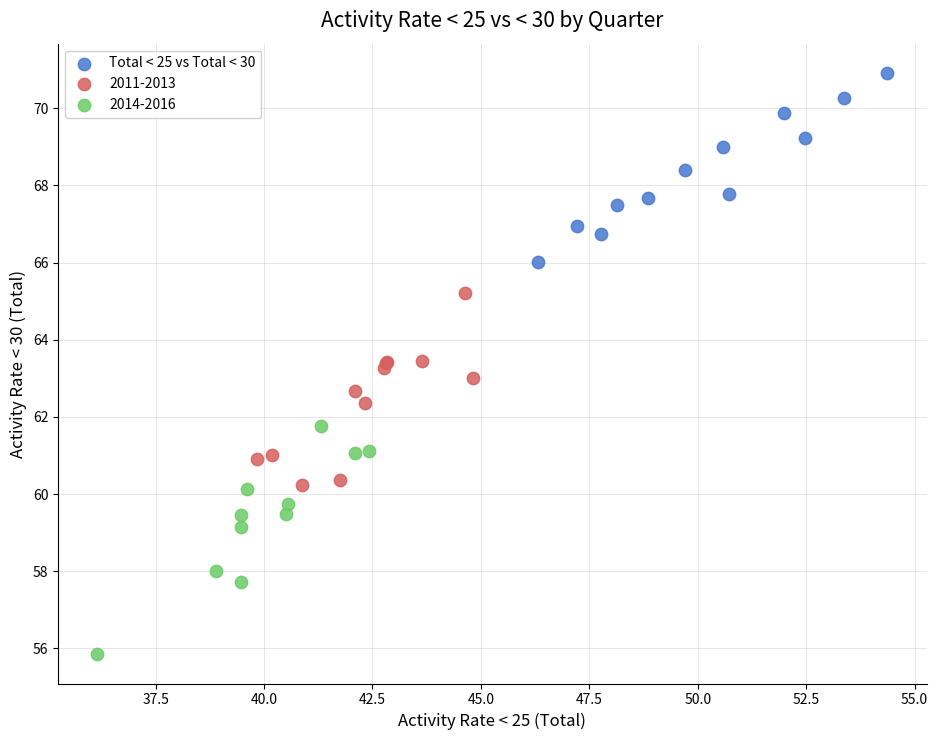

Which series contains the lowest Y value?

2014-2016